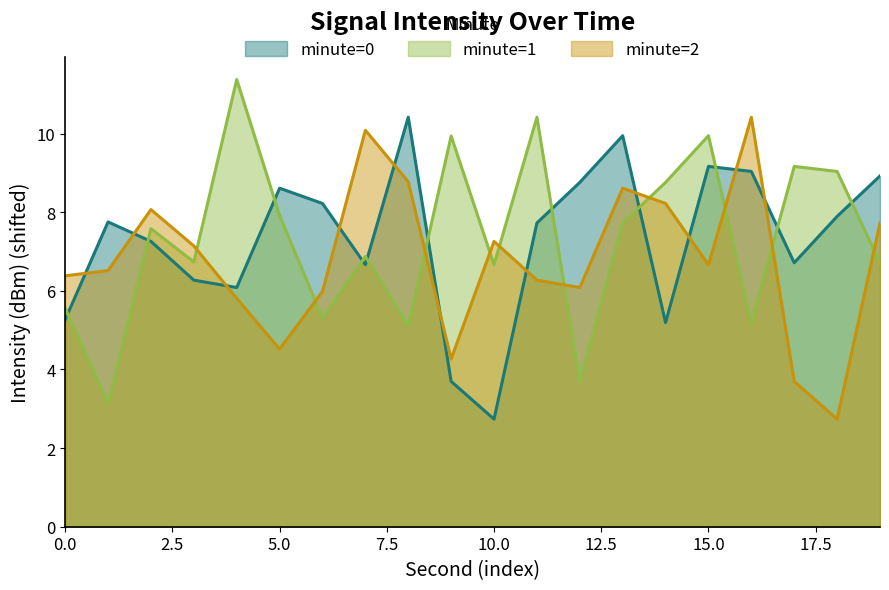

Rank the series by their maximum value, from lowest to highest.

minute=0, minute=2, minute=1